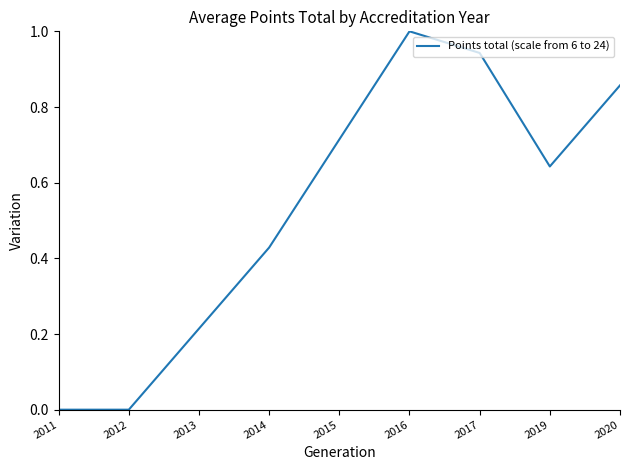

Which category has the highest value across all series?

2016